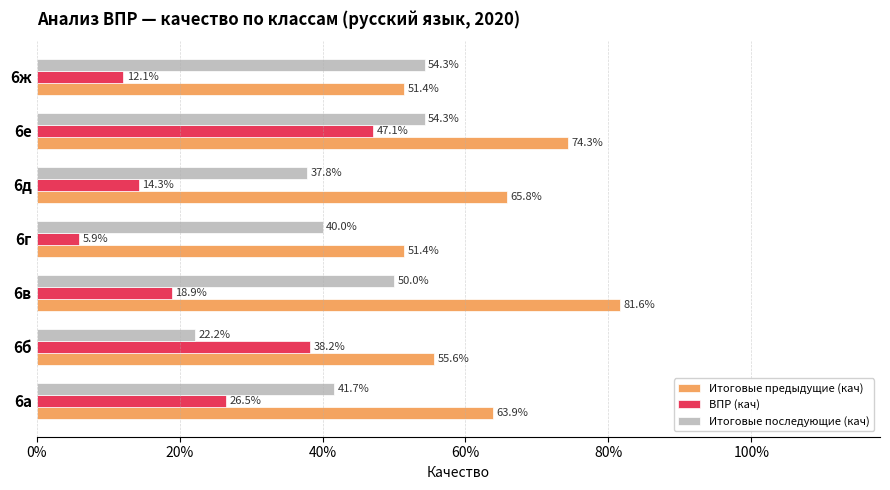

What are all the series names shown in the legend?

Итоговые предыдущие (кач), ВПР (кач), Итоговые последующие (кач)